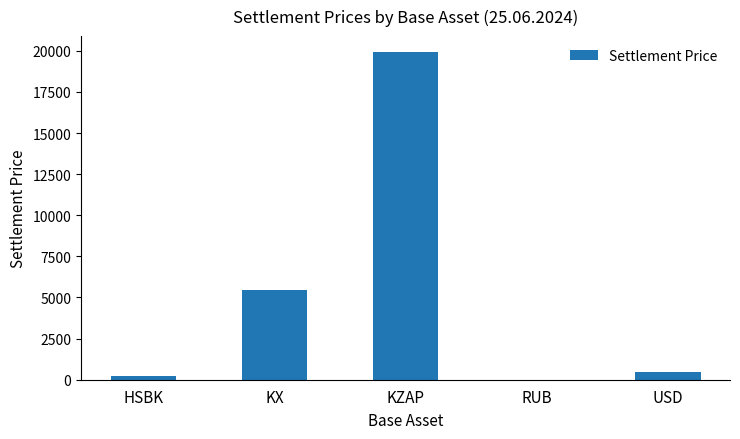

What is the sum of all values?

26026.2